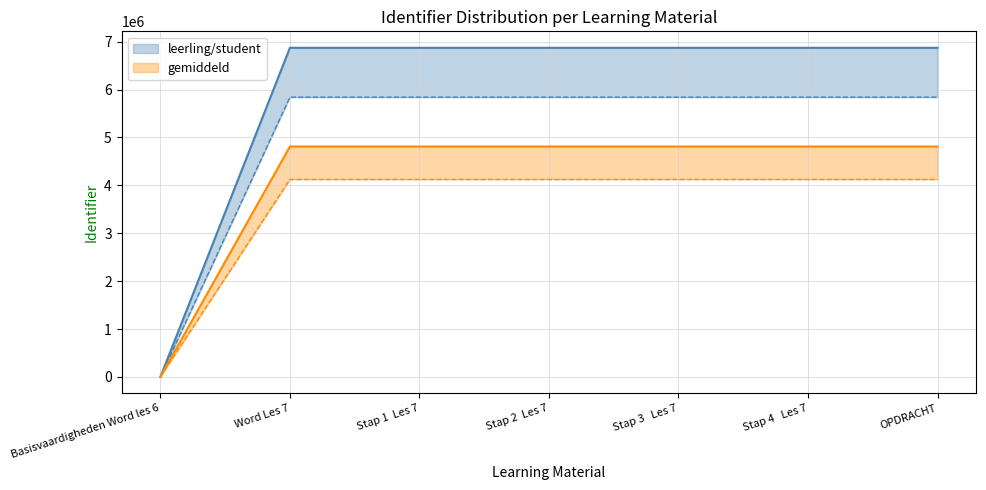

Count the number of data series in this chart.

2